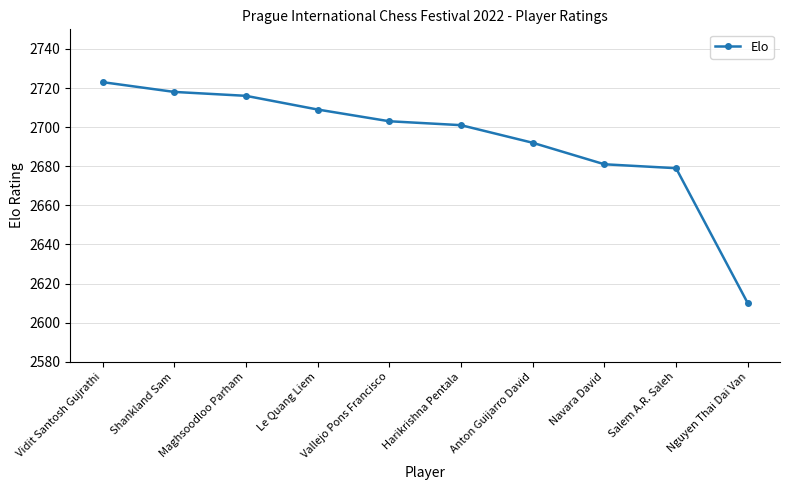

Which category has the lowest value across all series?

Nguyen Thai Dai Van